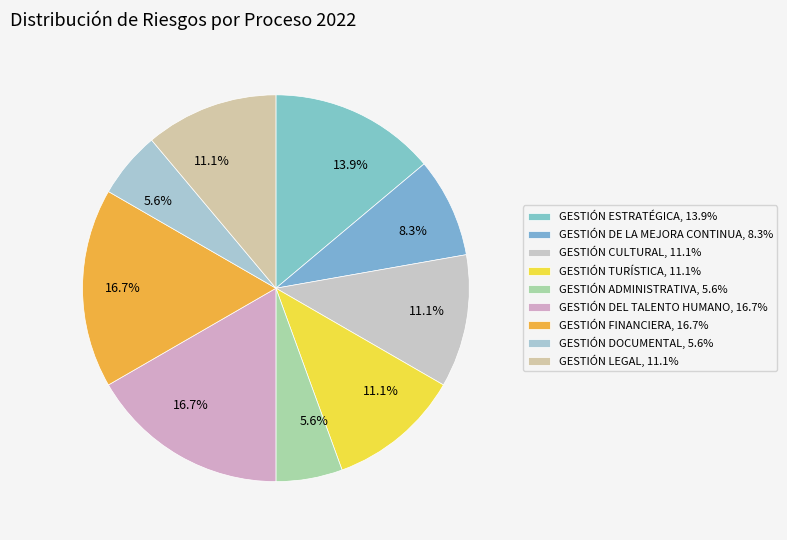

True or false: GESTIÓN DE LA MEJORA CONTINUA accounts for 18% of the total.

False